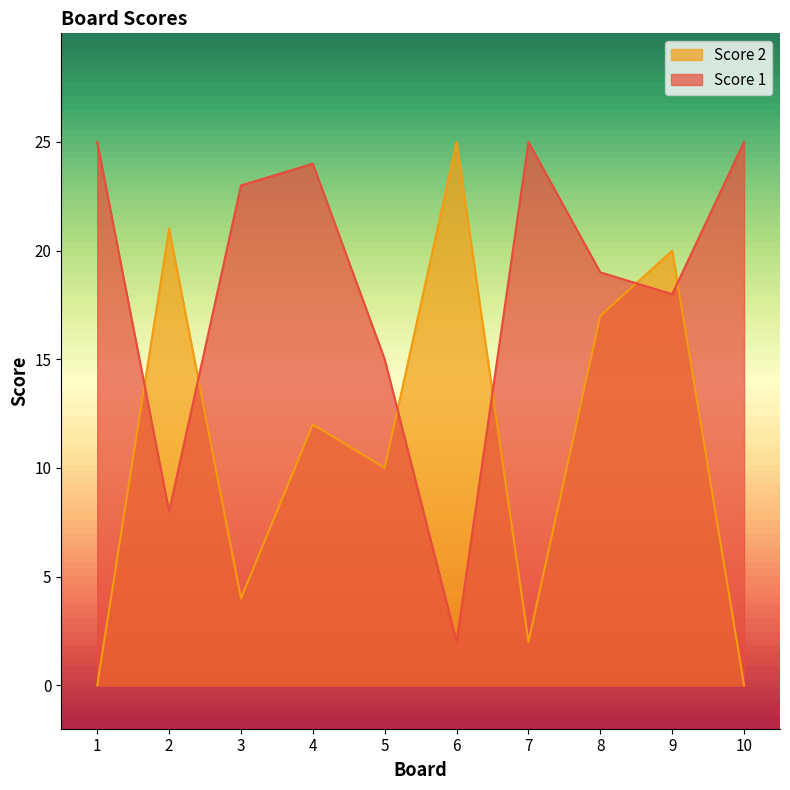

Rank the series by their average value, from highest to lowest.

Score 1, Score 2